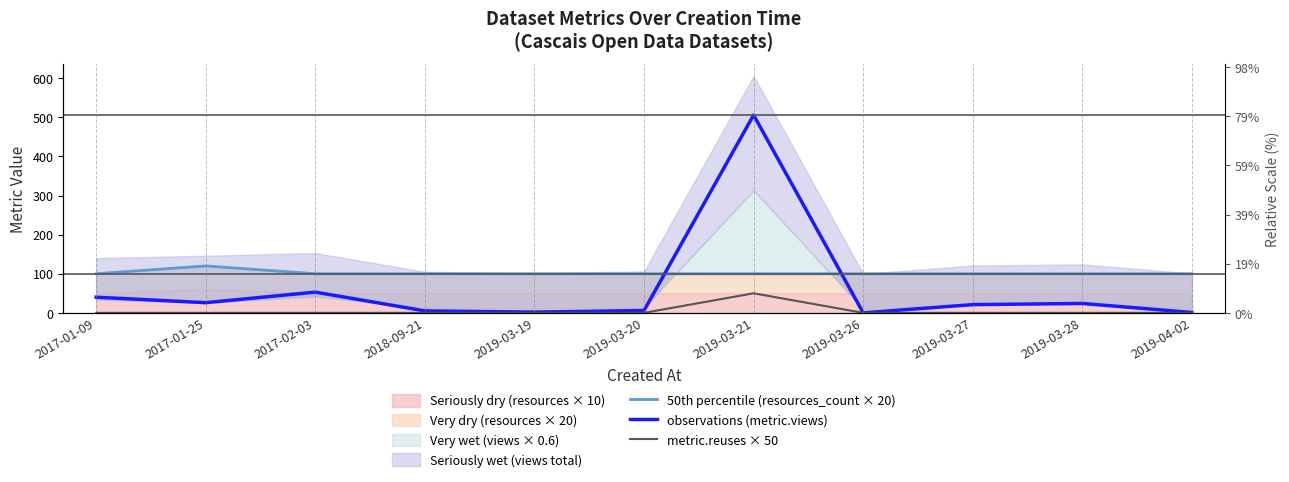

Which category has the lowest value across all series?

2019-03-26